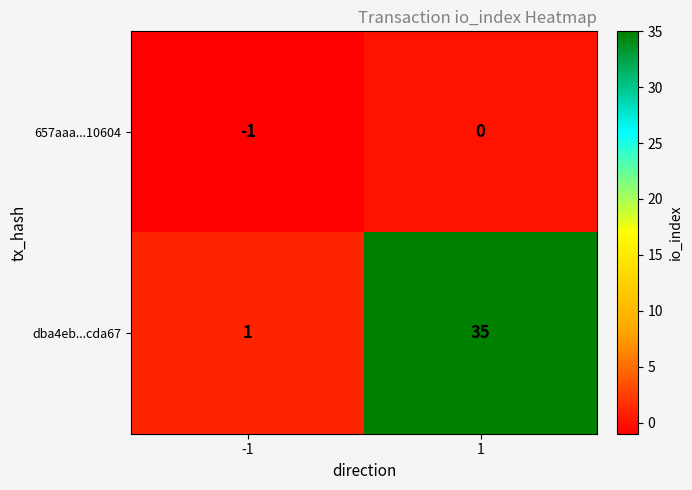

Reading right to left, list all the values displayed in this chart.

657aaa...10604: 1=0	-1=-1
dba4eb...cda67: 1=35	-1=1